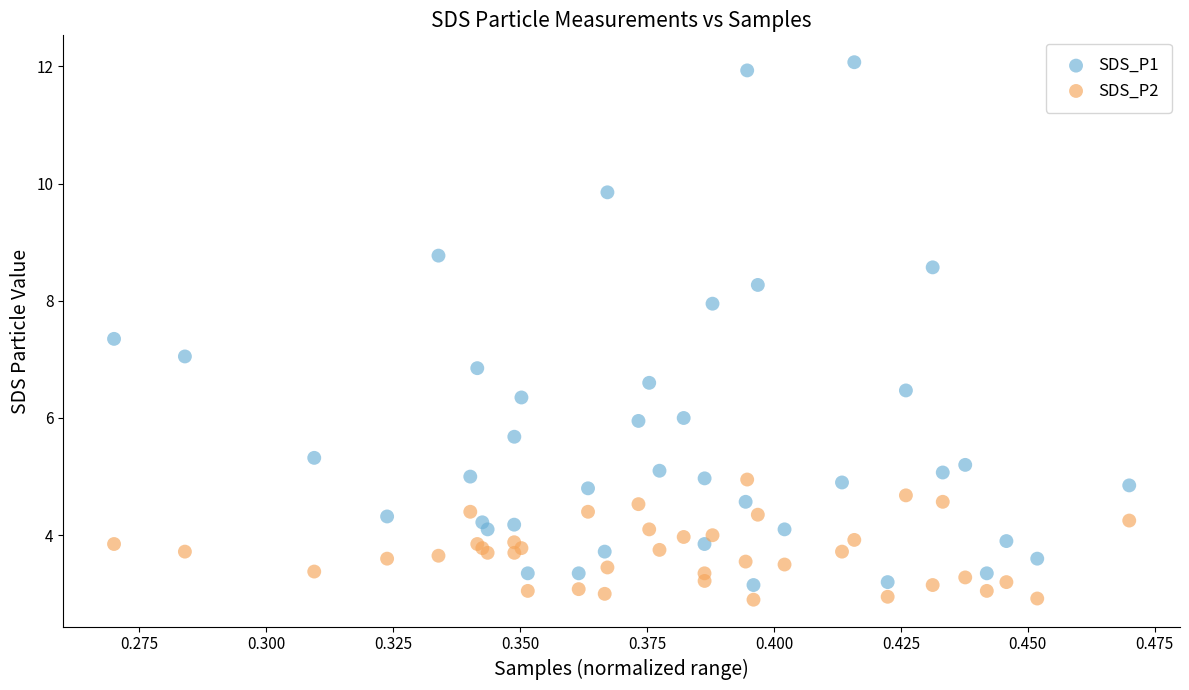

Which series has the widest spread of Y values?

SDS_P1